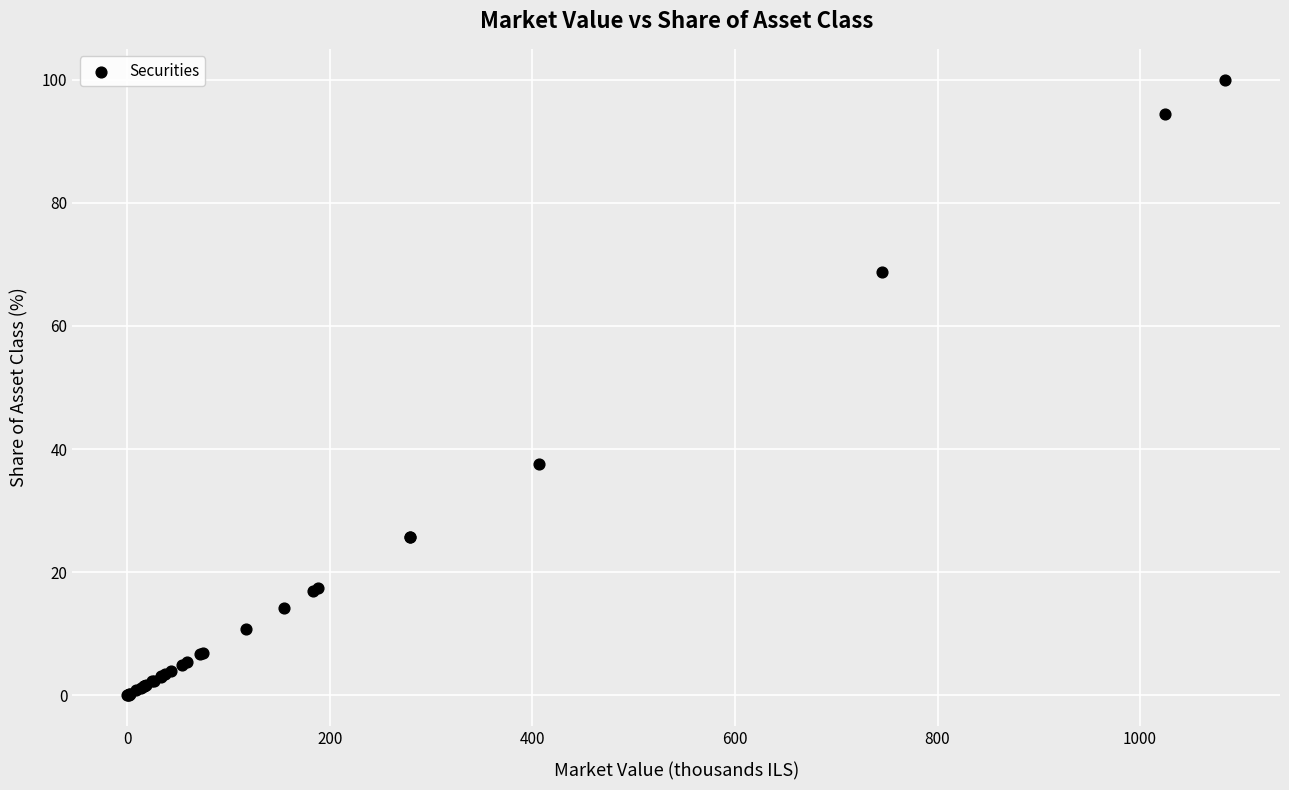

What Y value in the scatter plot is closest to 50?

37.5